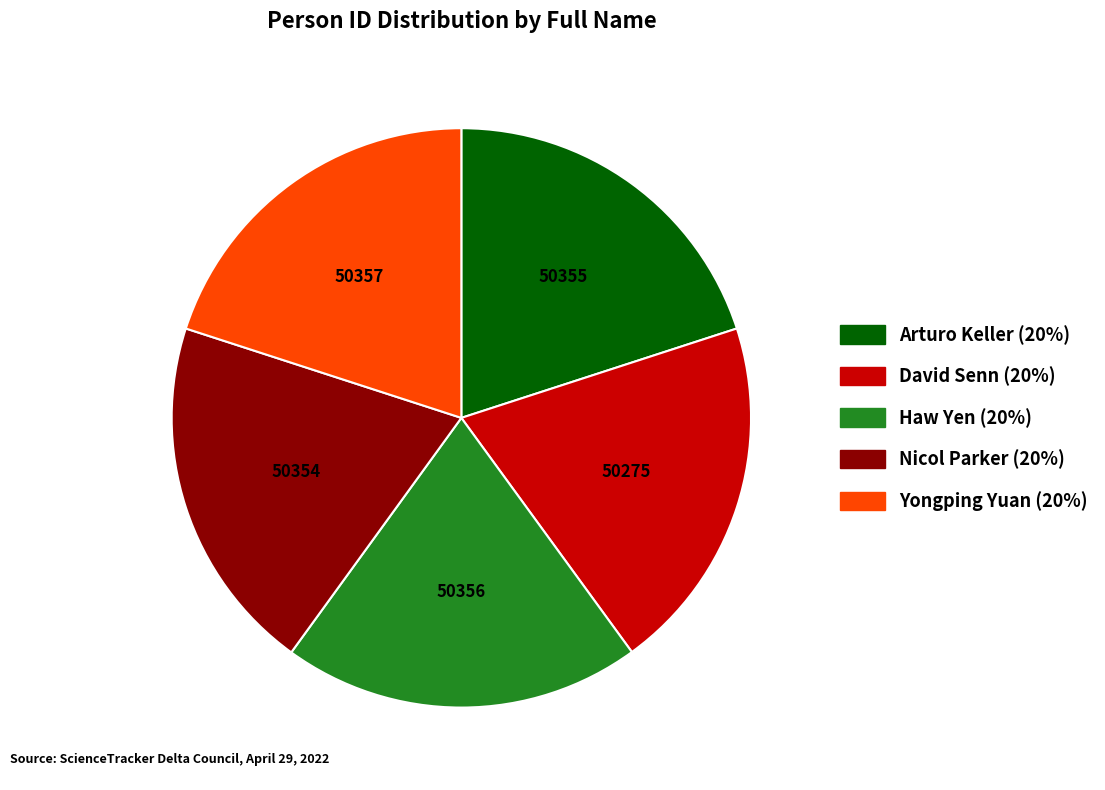

Approximately how many times larger is the value at Yongping Yuan compared to David Senn?

1.0